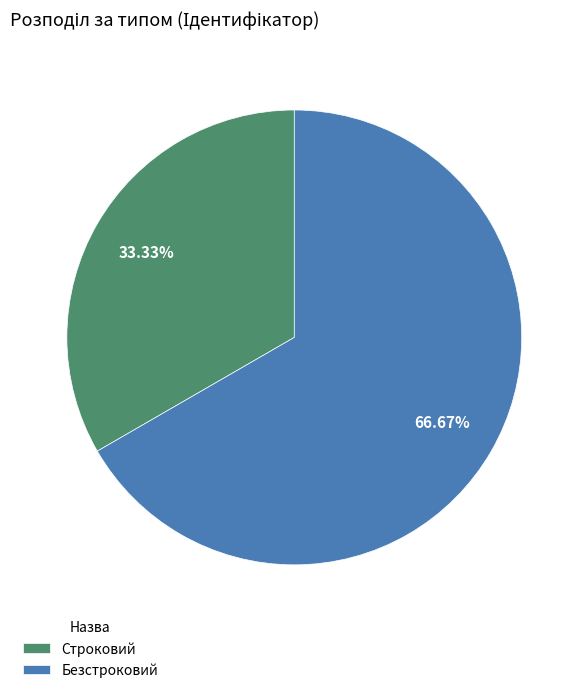

Which slice is the largest?

Безстроковий